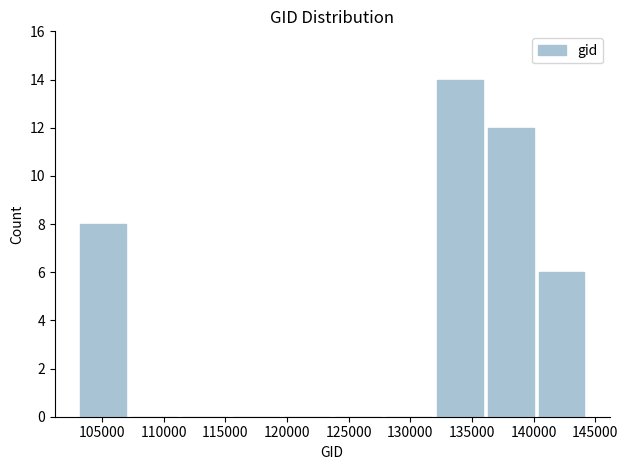

Reading left to right, list every bar in this chart as the range it spans on the x-axis followed by its height. Neither the bar edges nor the heights are printed on the chart, so give them approximately, as read against the axes.

103000 to 107000: 8
107000 to 111500: 0
111500 to 115500: 0
115500 to 119500: 0
119500 to 123500: 0
123500 to 128000: 0
128000 to 132000: 0
132000 to 136000: 14
136000 to 140000: 12
140000 to 144500: 6